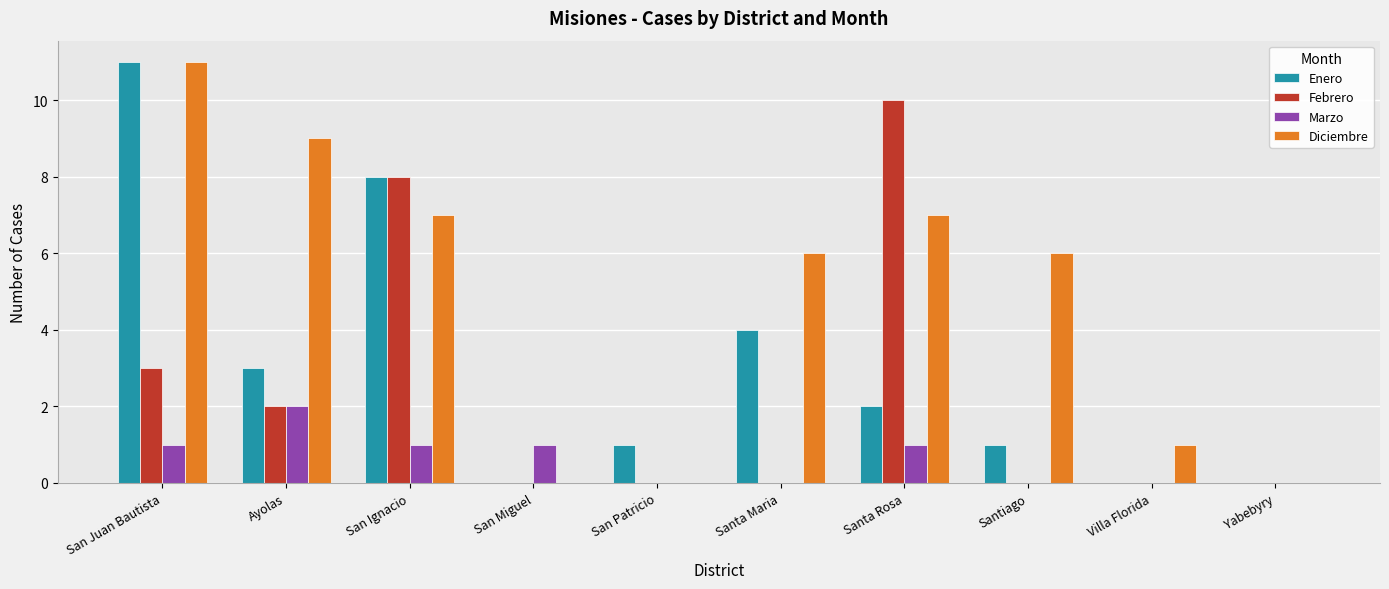

Is the value of Diciembre at Santa Rosa greater than the value of Enero at San Juan Bautista?

No